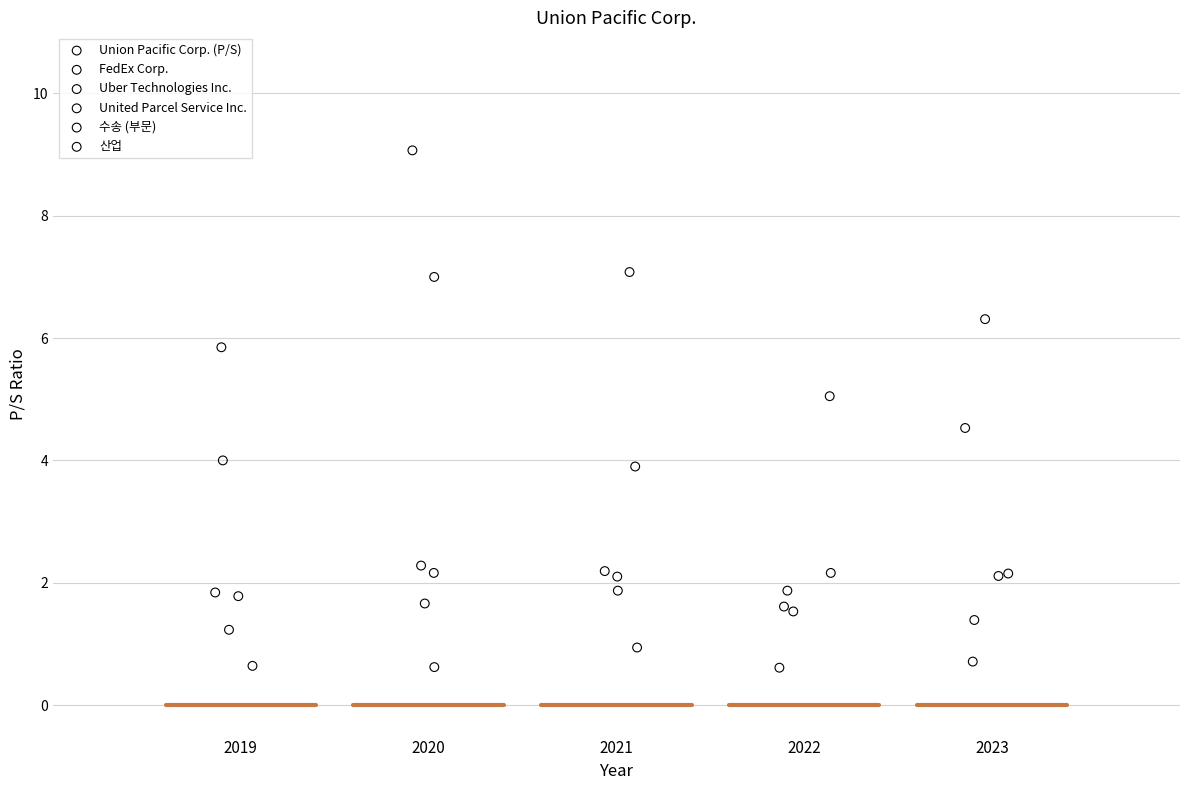

Which series reaches the maximum Y coordinate?

Uber Technologies Inc.